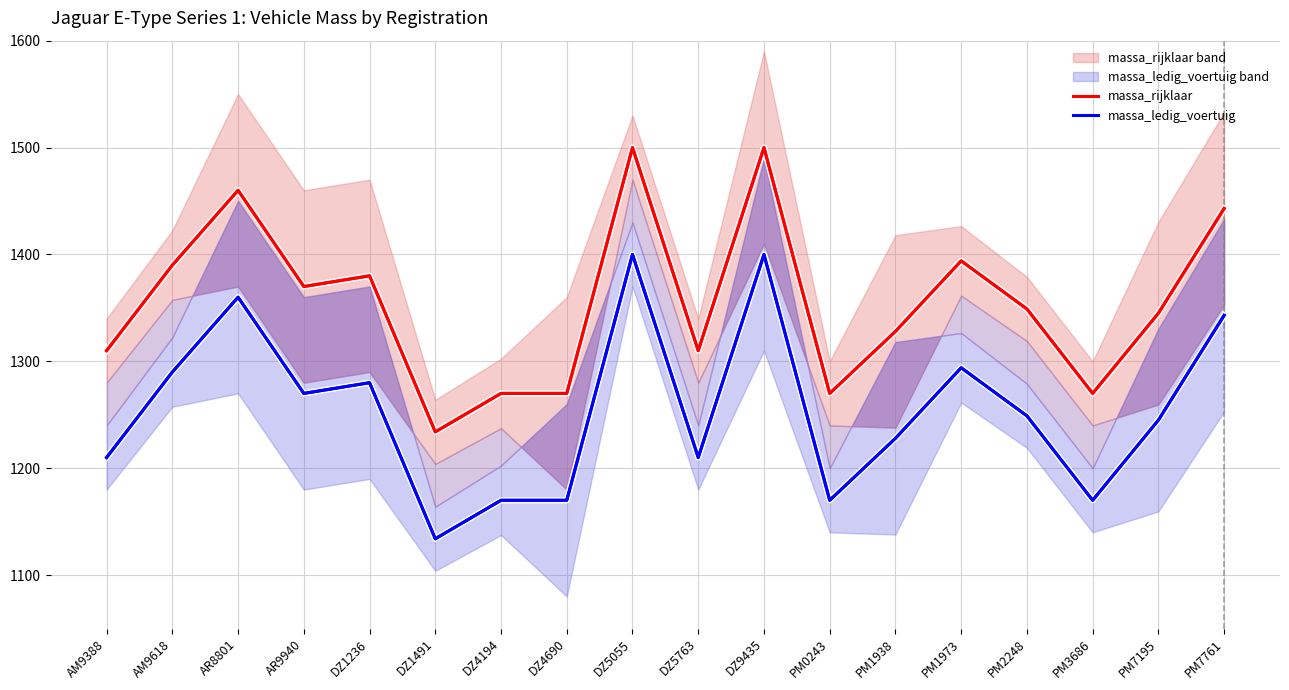

True or false: massa_ledig_voertuig and massa_rijklaar intersect in this chart.

False